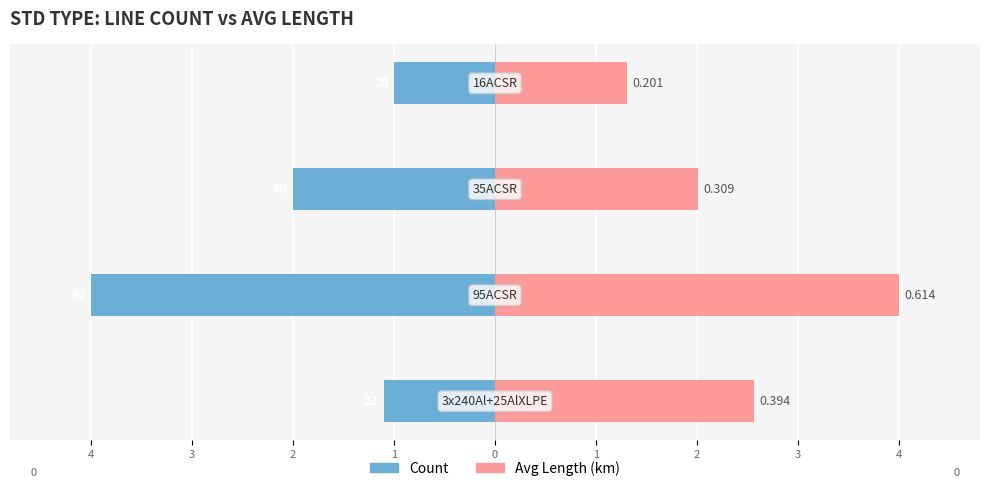

Between 4 and 3, which is larger?

4